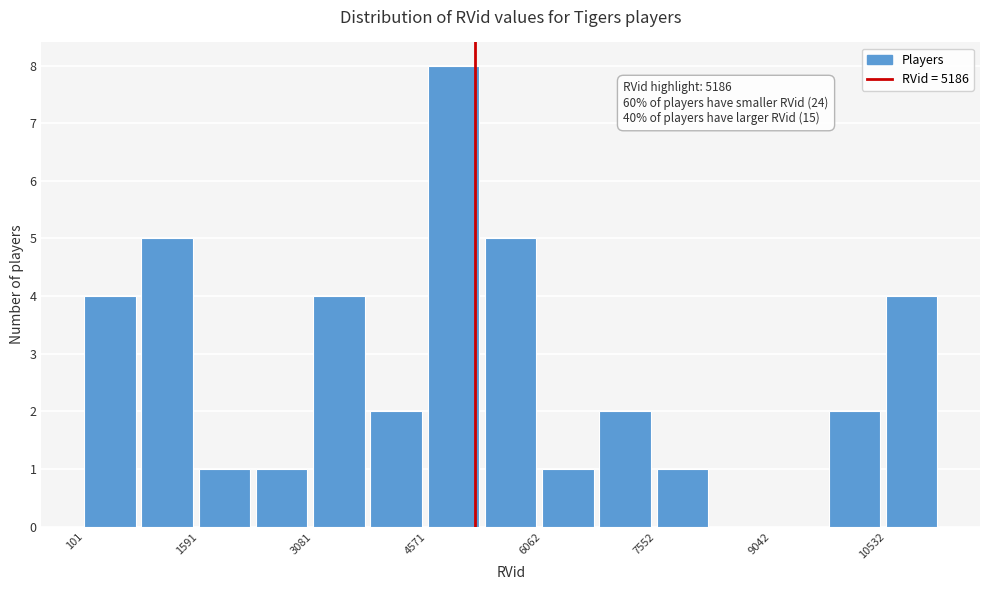

Read against the x-axis, roughly where is the centre of the tallest bar?

5000